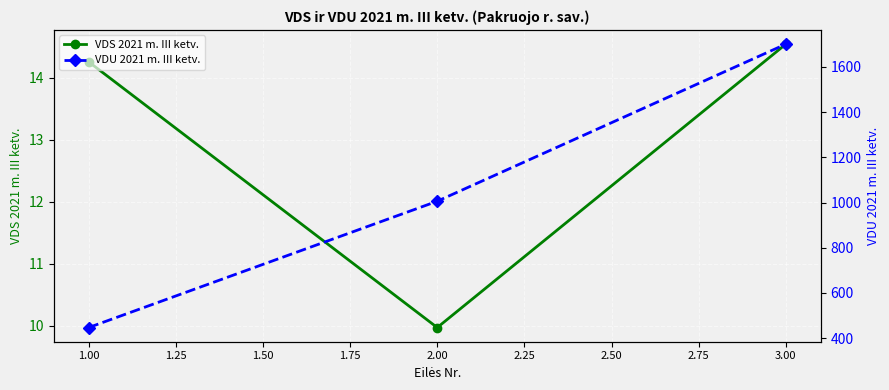

True or false: VDS 2021 m. III ketv. has a value of 6.0 at 3.00.

False